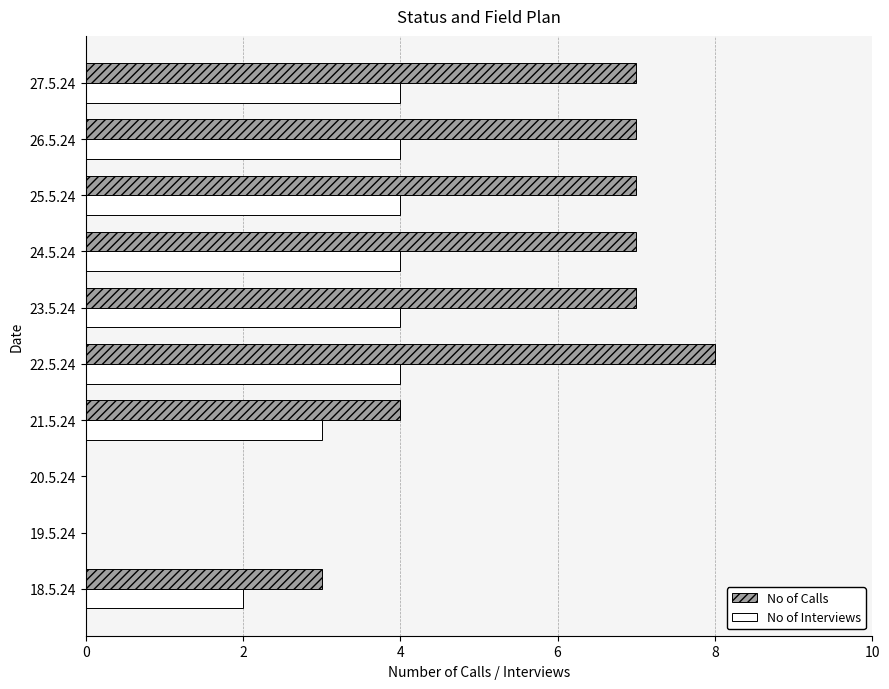

What is the average value of the No of Interviews series?

3